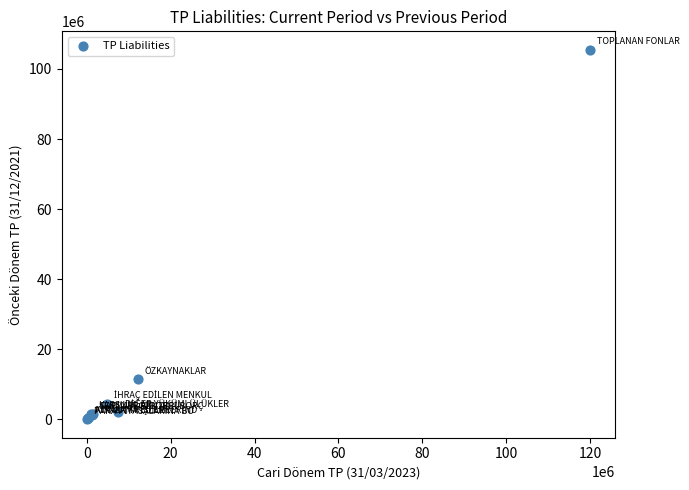

What Y value in the scatter plot is closest to 52751538?

11496416